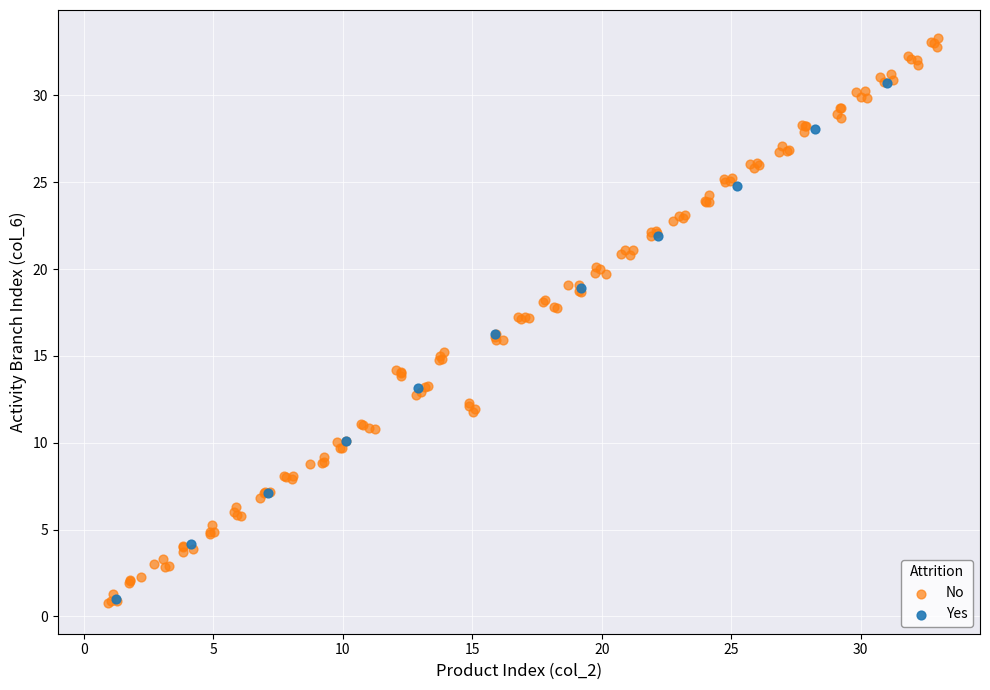

Which series has the largest Y range (max minus min)?

No